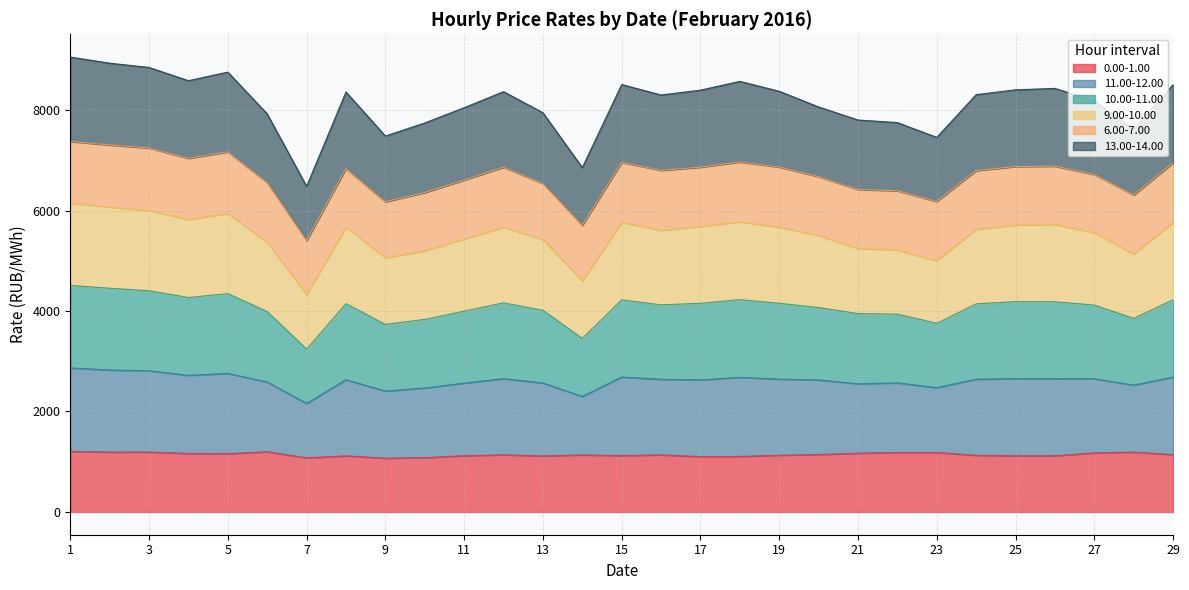

What is the lowest value of the 0.00-1.00 series?

1070.8